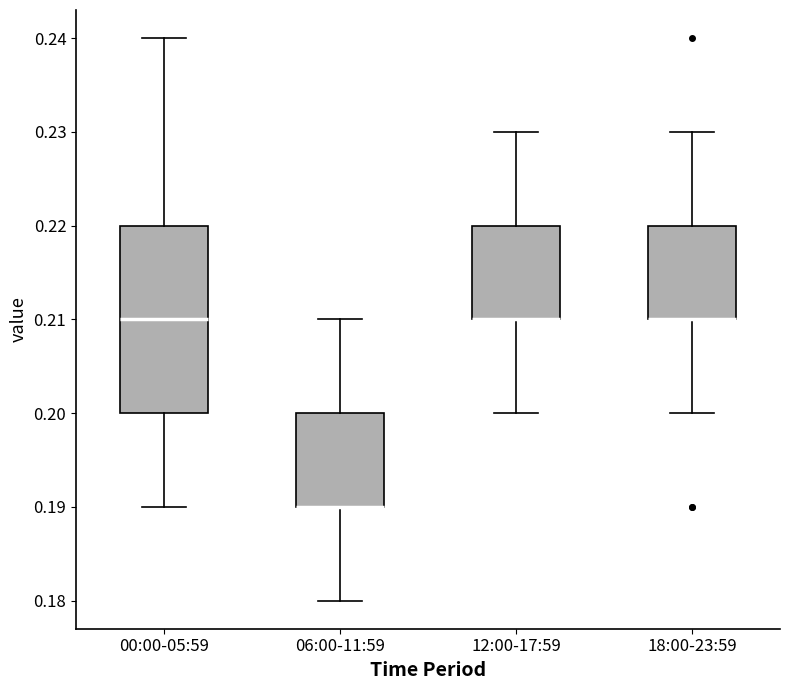

Reading left to right, transcribe this box plot: for each box, give where its median line is, the range the box spans, and where its two whiskers end, as read against the y-axis. The values are not printed on the chart, so give them approximately, as read against the axis.

00:00-05:59: median 0.21, box 0.20 to 0.22, whiskers 0.19 to 0.24
06:00-11:59: median 0.19 (drawn on the box's lower edge), box 0.19 to 0.20, whiskers 0.18 to 0.21
12:00-17:59: median 0.21 (drawn on the box's lower edge), box 0.21 to 0.22, whiskers 0.20 to 0.23
18:00-23:59: median 0.21 (drawn on the box's lower edge), box 0.21 to 0.22, whiskers 0.20 to 0.23